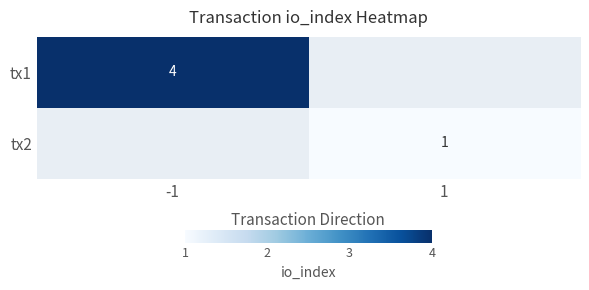

The value of tx1 at -1 is 6. True or false?

False